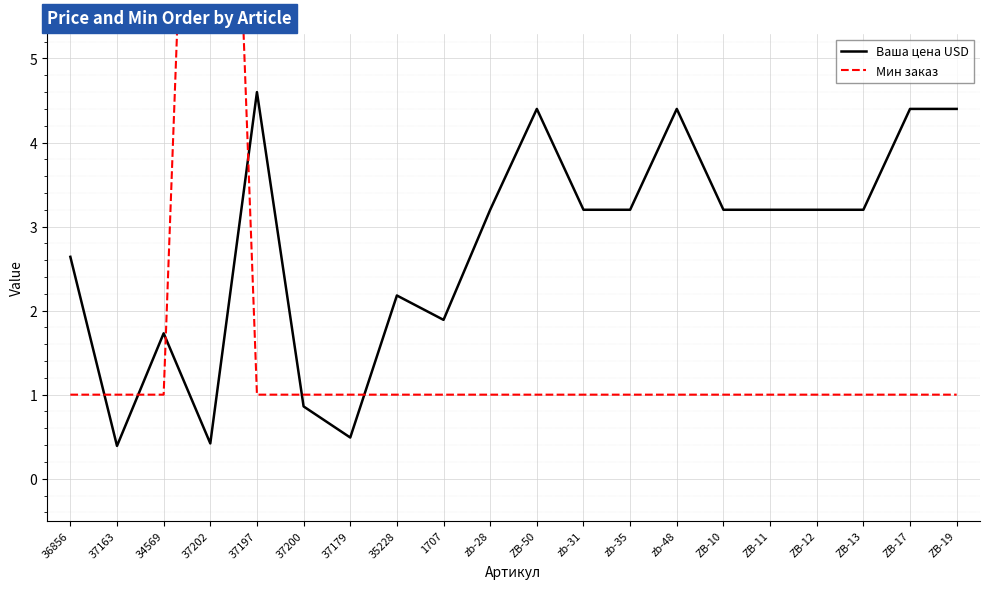

Reading left to right, transcribe all the data shown in this chart.

Ваша цена USD: 36856=2.6	37163=0.4	34569=1.7	37202=0.4	37197=4.6	37200=0.9	37179=0.5	35228=2.2	1707=1.9	zb-28=3.2	ZB-50=4.4	zb-31=3.2	zb-35=3.2	zb-48=4.4	ZB-10=3.2	ZB-11=3.2	ZB-12=3.2	ZB-13=3.2	ZB-17=4.4	ZB-19=4.4
Мин заказ: 36856=1.0	37163=1.0	34569=1.0	37202=16.0	37197=1.0	37200=1.0	37179=1.0	35228=1.0	1707=1.0	zb-28=1.0	ZB-50=1.0	zb-31=1.0	zb-35=1.0	zb-48=1.0	ZB-10=1.0	ZB-11=1.0	ZB-12=1.0	ZB-13=1.0	ZB-17=1.0	ZB-19=1.0